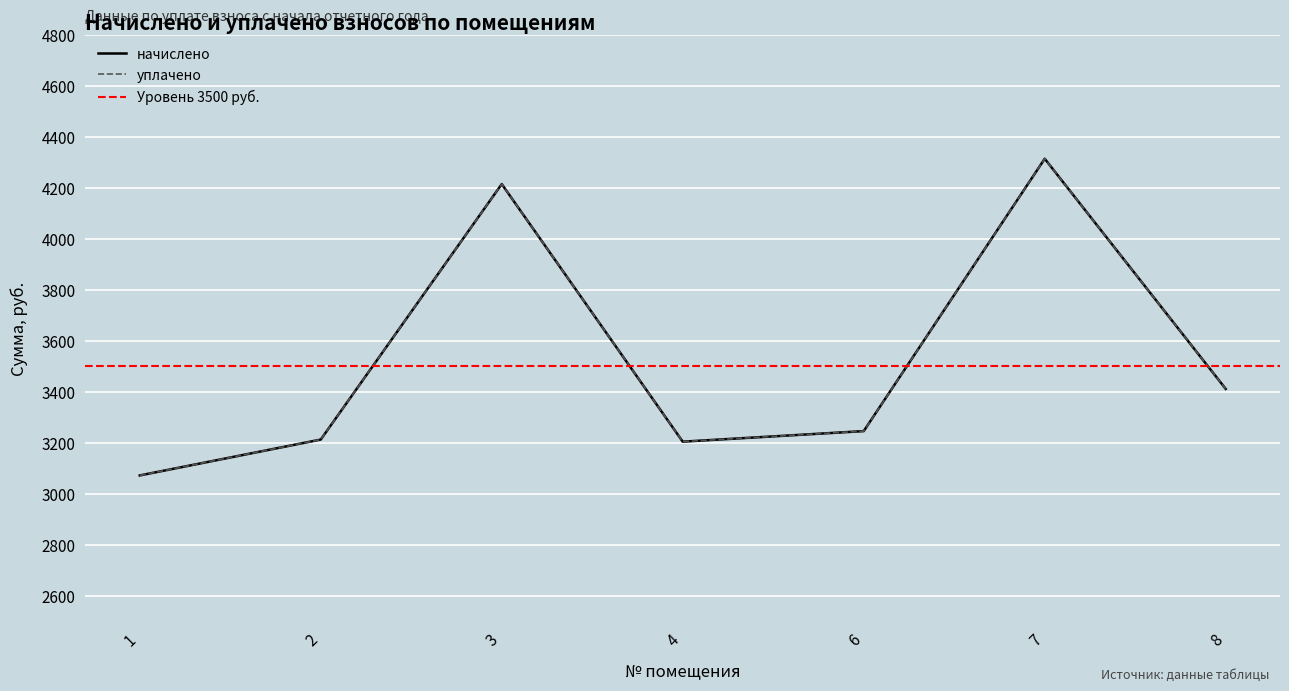

At how many categories does at least one series exceed 4242?

1